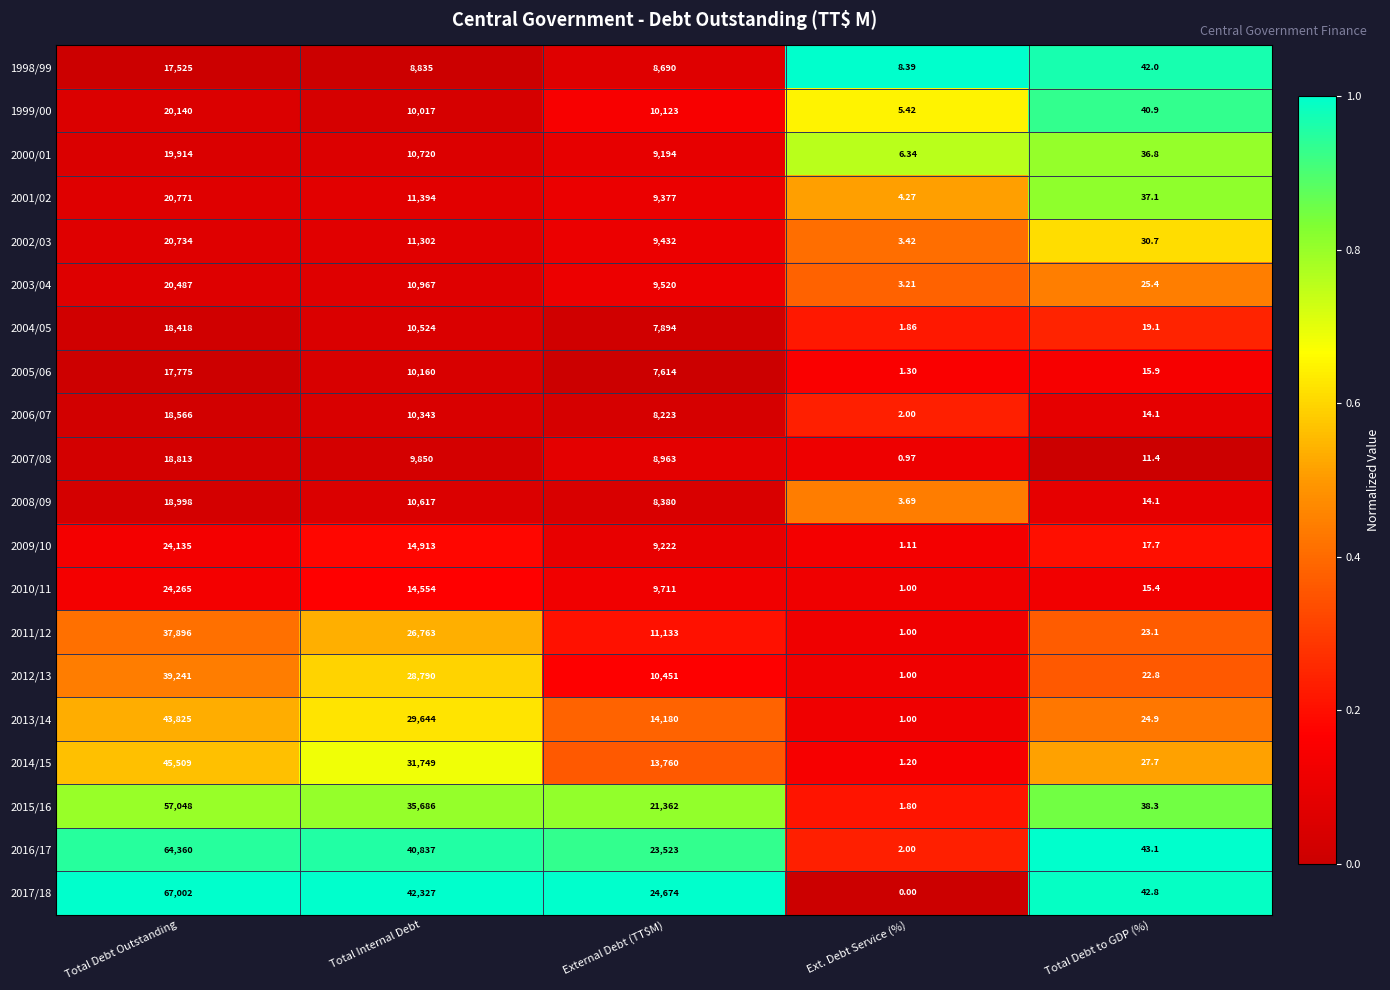

Is the value of 2017/18 at Total Internal Debt greater than the value of 2002/03 at External Debt (TT$M)?

Yes